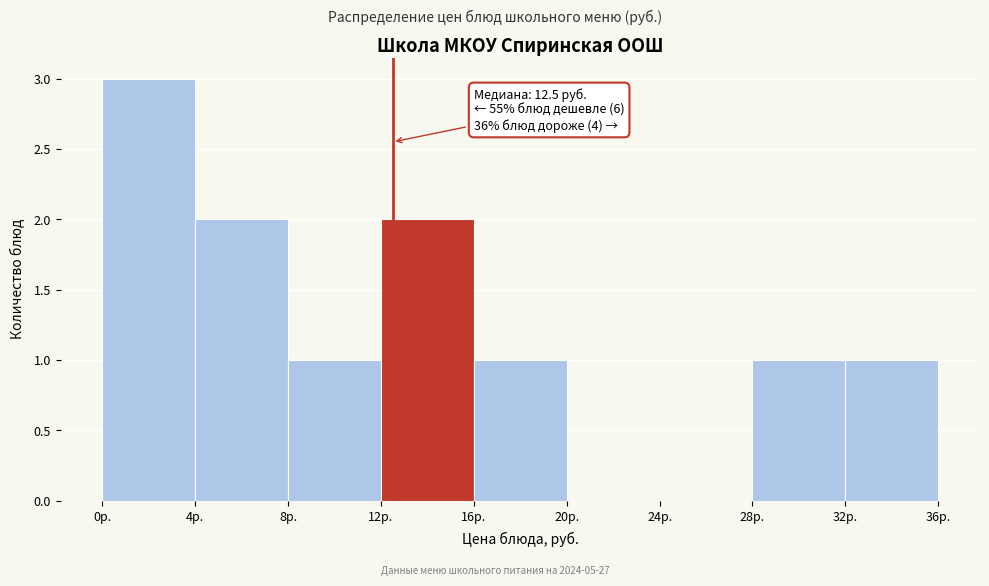

Over which range of the x-axis is the bar tallest?

0 to 4